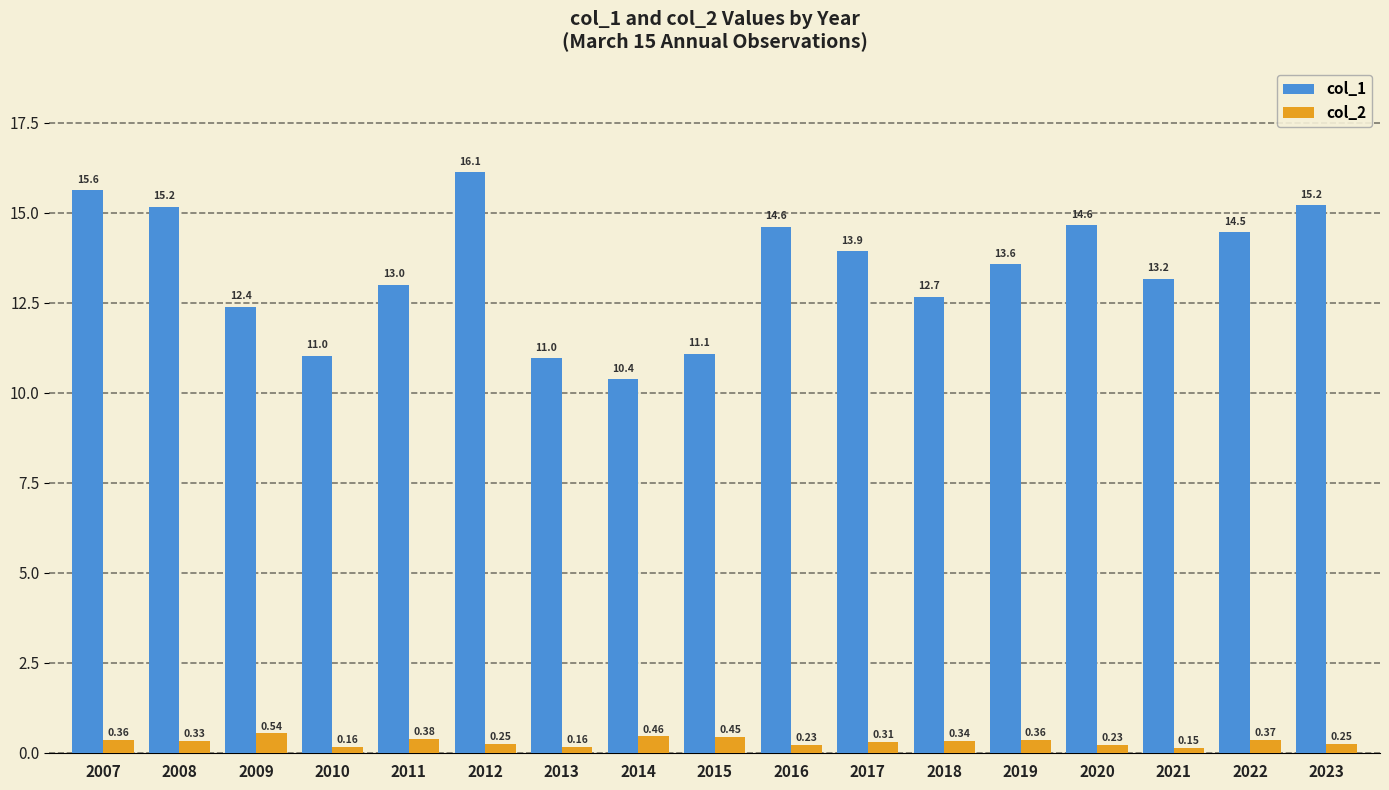

What is the total value across all series at 2021?

13.3